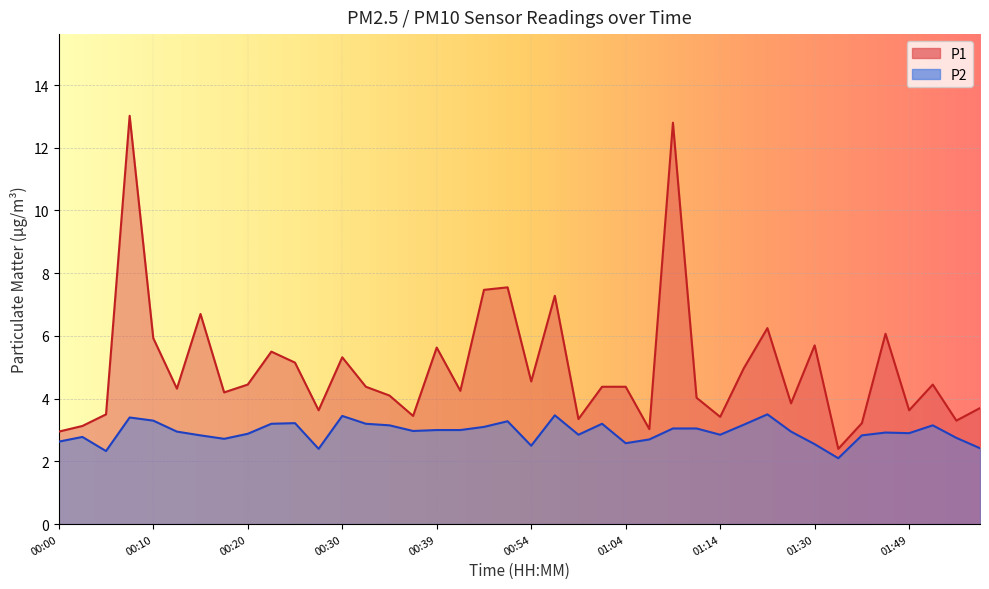

At which category does the chart reach its peak across all series?

00:08